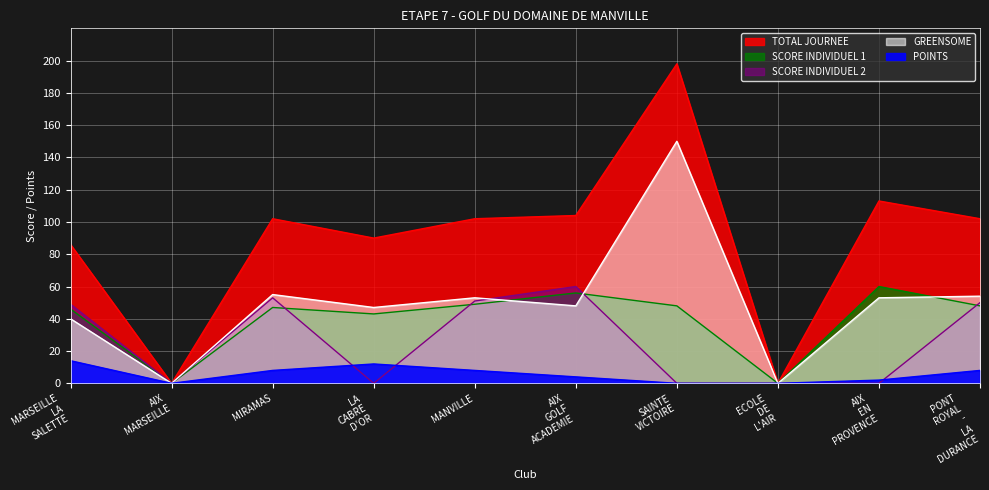

Rank the series by their maximum value, from highest to lowest.

TOTAL JOURNEE, GREENSOME, SCORE INDIVIDUEL 1, SCORE INDIVIDUEL 2, POINTS